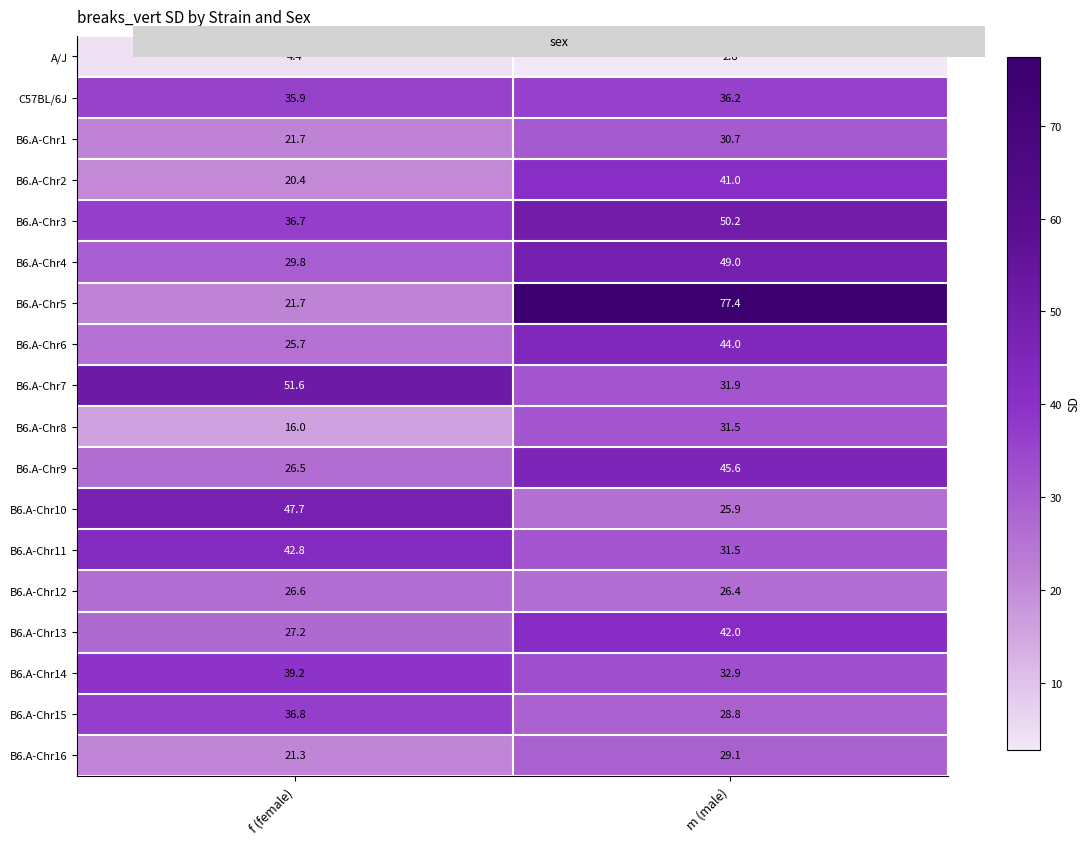

Where is B6.A-Chr9 nearest to the value 36?

f (female)